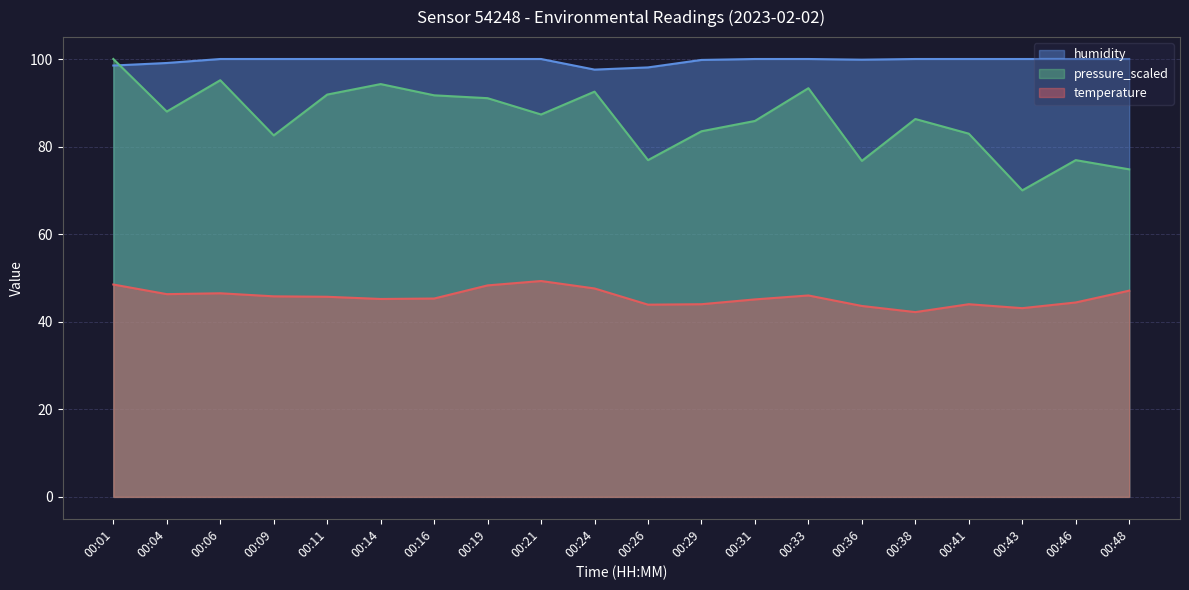

Which series has the largest total across all categories?

humidity